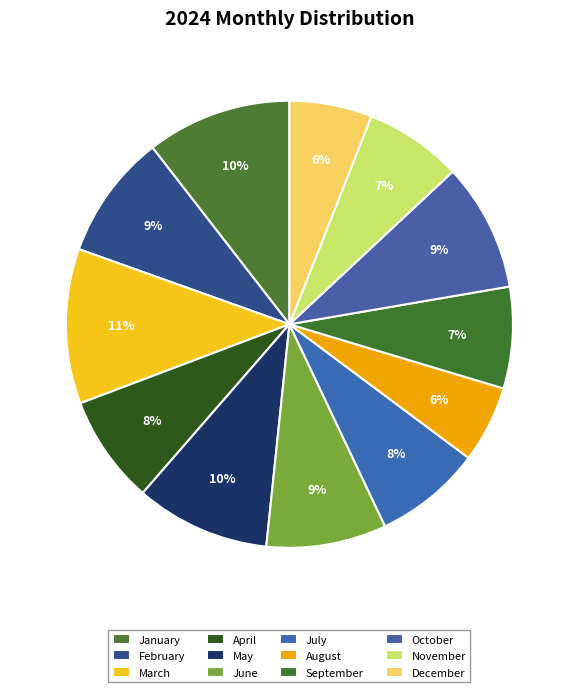

How many segments does this pie chart have?

12